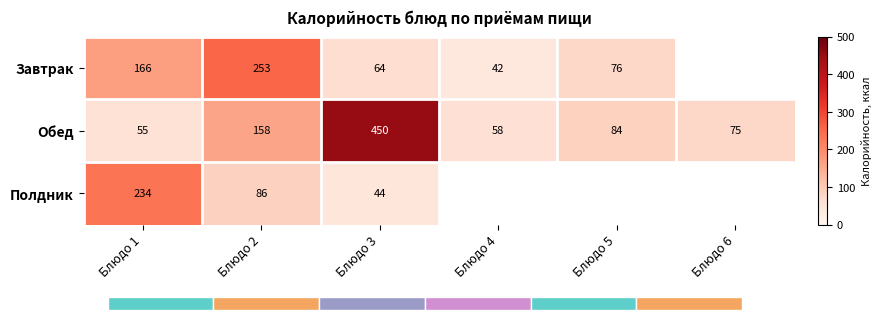

What is the highest value of the Завтрак series?

252.6